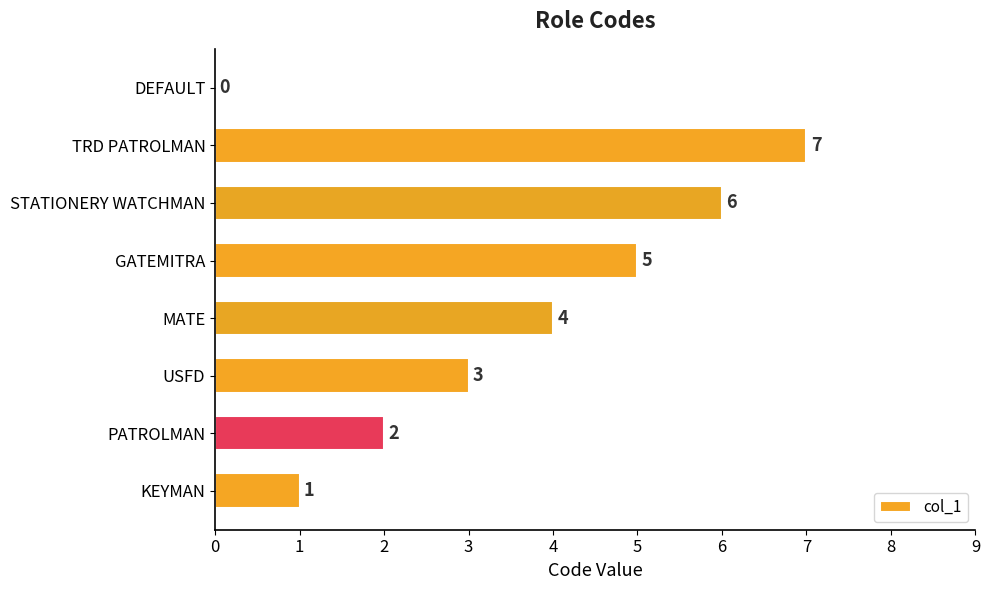

How many values are between 2 and 6?

5